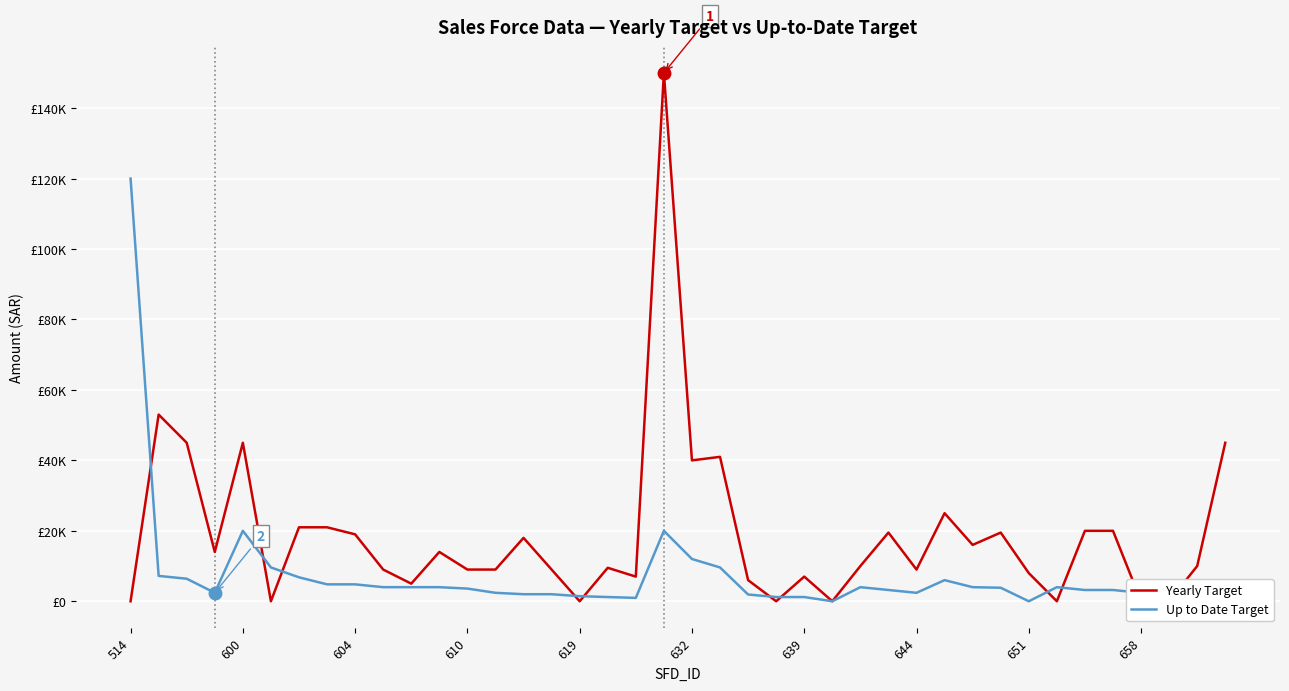

At how many categories does at least one series exceed 53826?

2